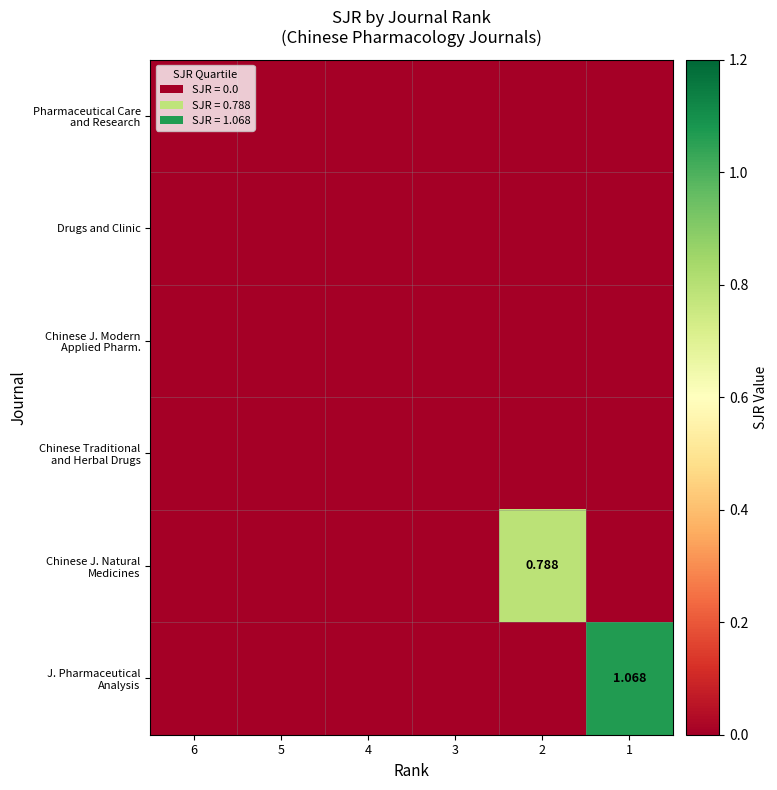

Is it true that Chinese J. Natural Medicines equals -0.3 at 5?

False